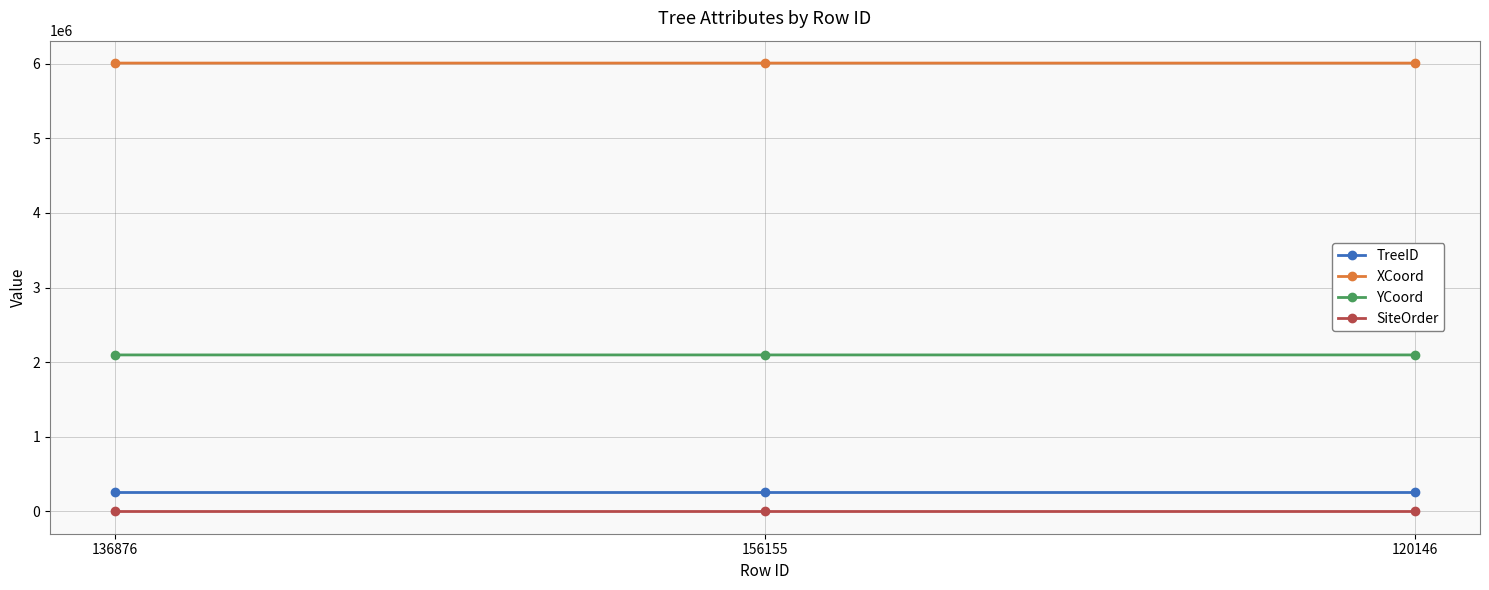

What is the average value of the SiteOrder series?

1